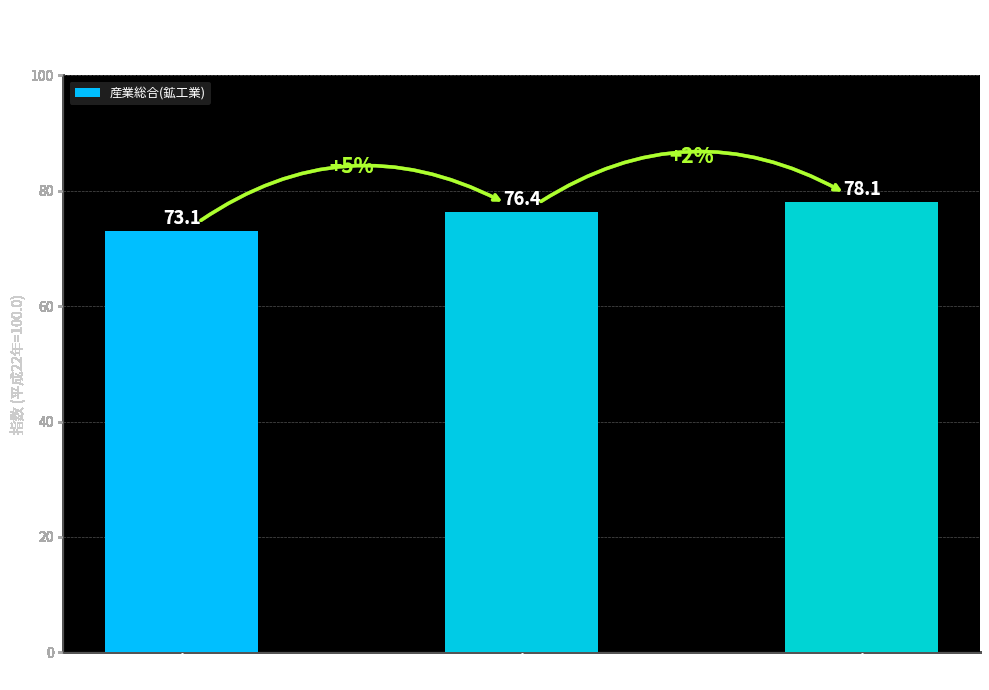

True or false: the data shows 78.1 at 2014年平均.

True